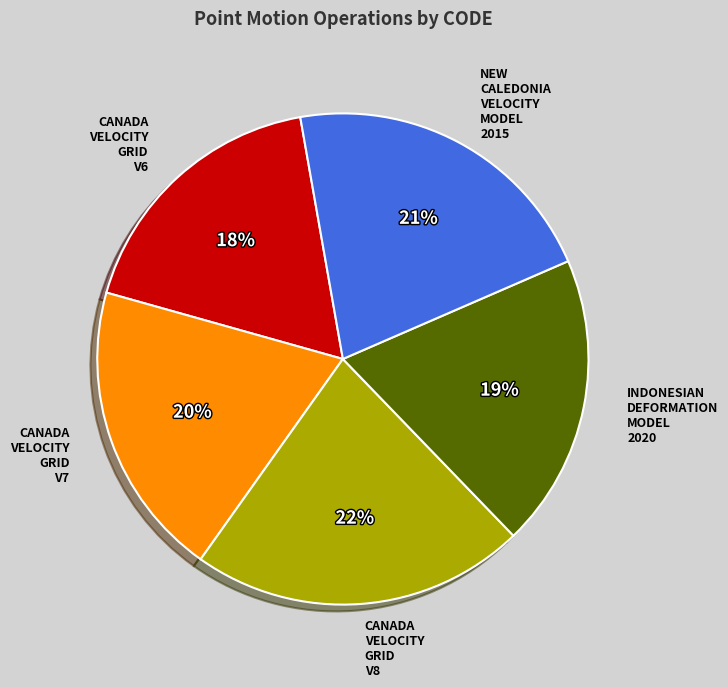

Is there a majority slice in this chart?

No